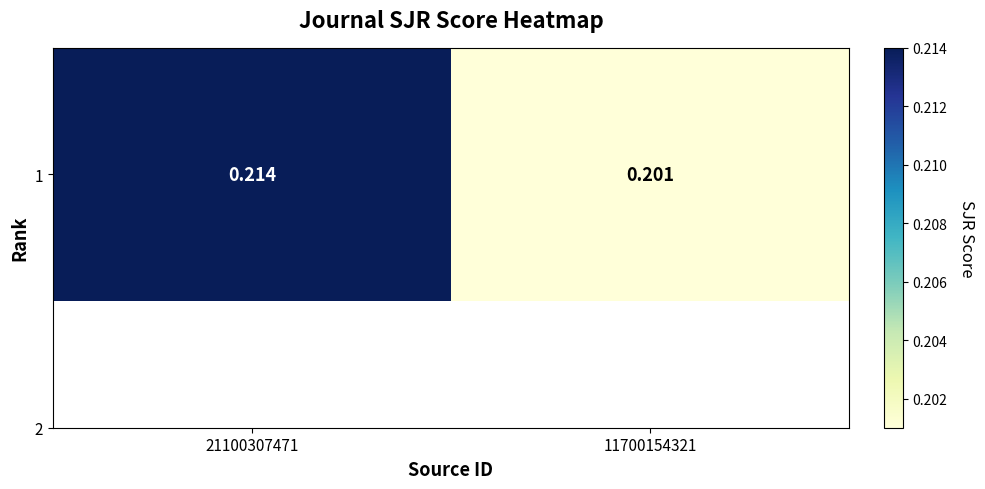

At which category does the chart reach its peak across all series?

21100307471